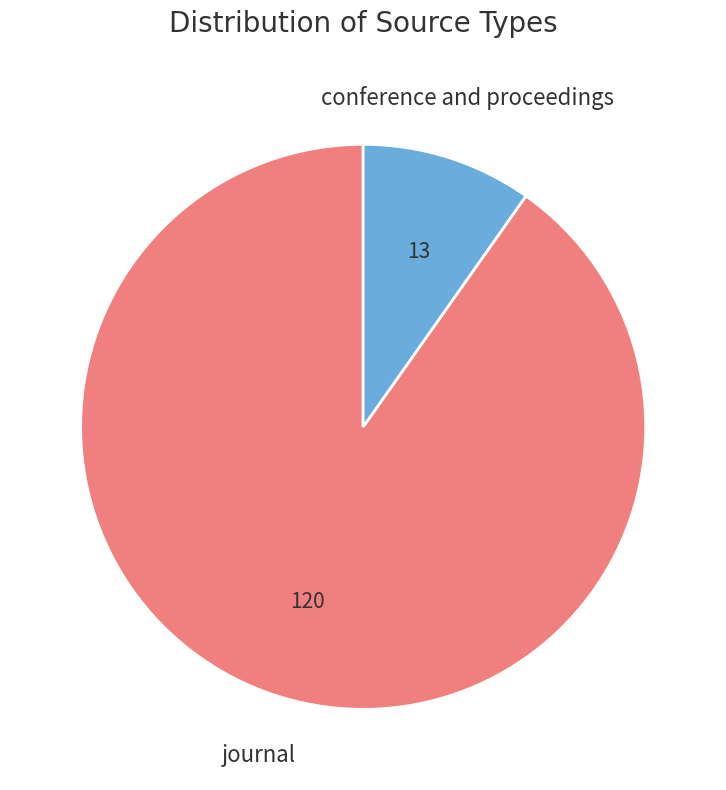

Combined, do journal and conference and proceedings account for over 50%?

Yes